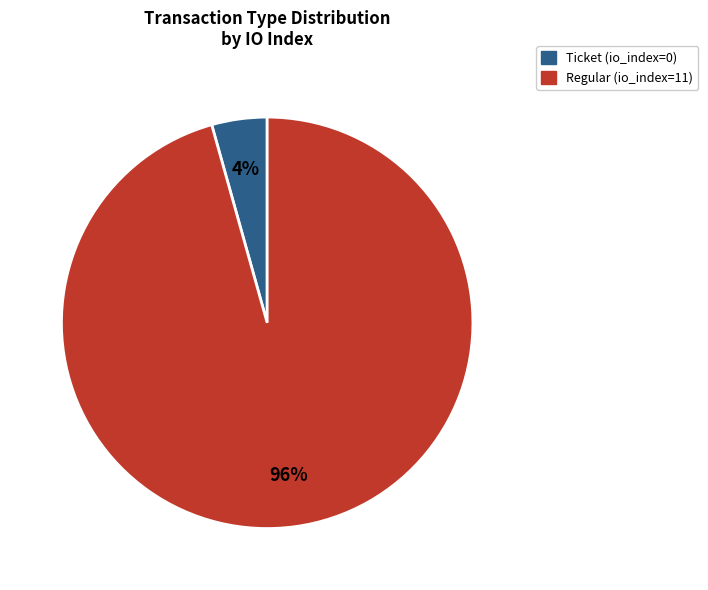

Is the sum of Ticket and Regular greater than half?

Yes